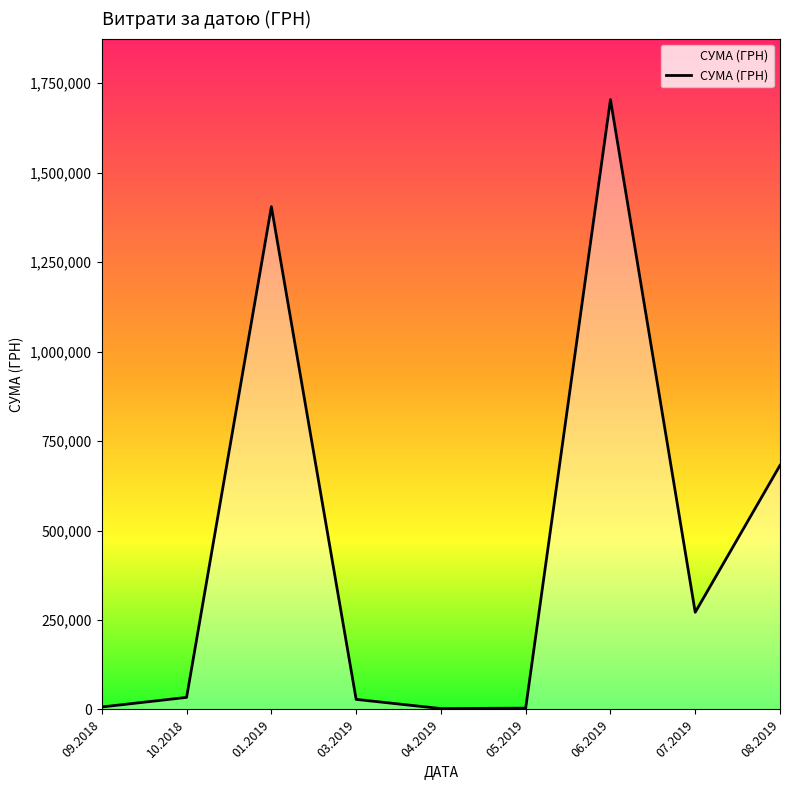

Where is the data nearest to the value 853467?

08.2019